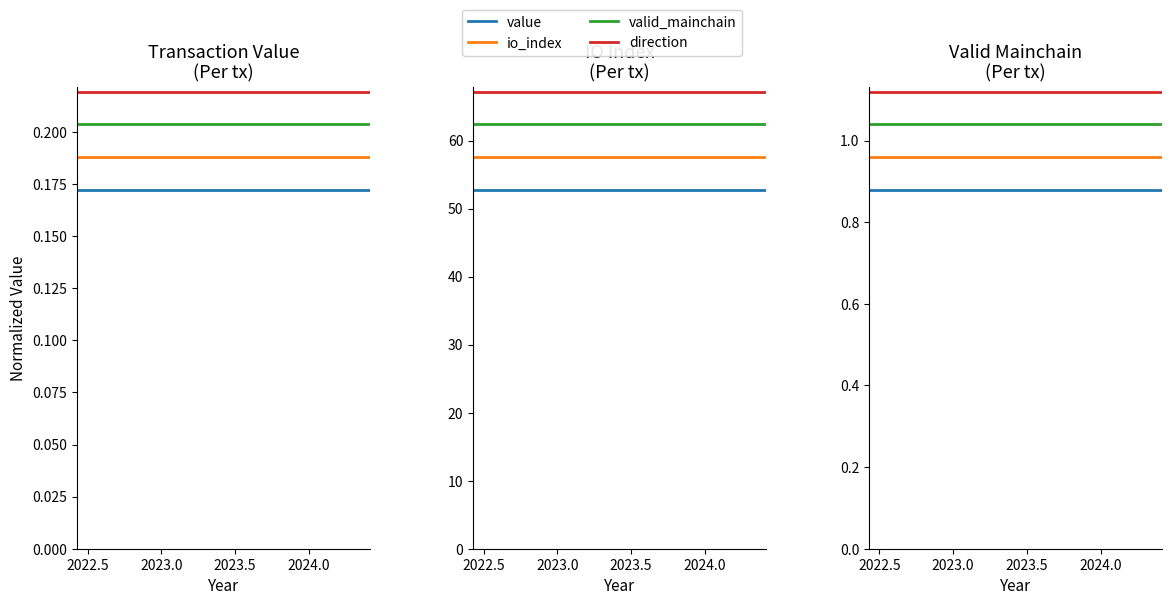

True or false: valid_mainchain and io_index cross at least once.

False